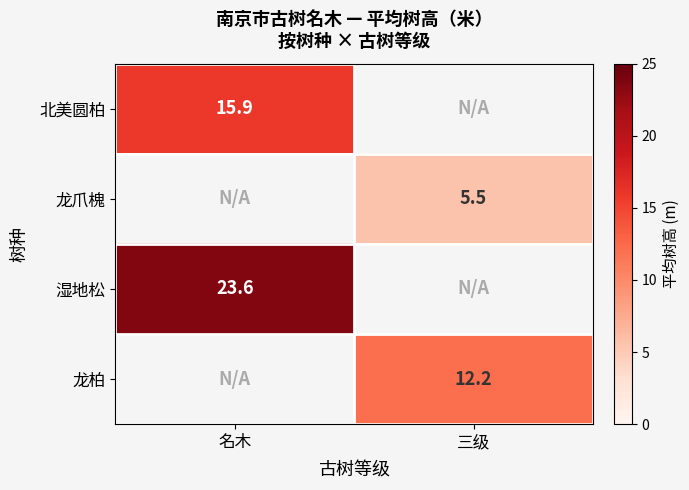

Which category has the highest value across all series?

名木